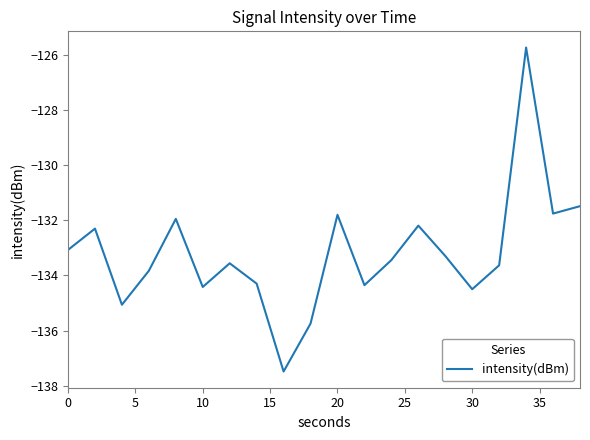

What is the maximum value shown in the chart?

-125.7